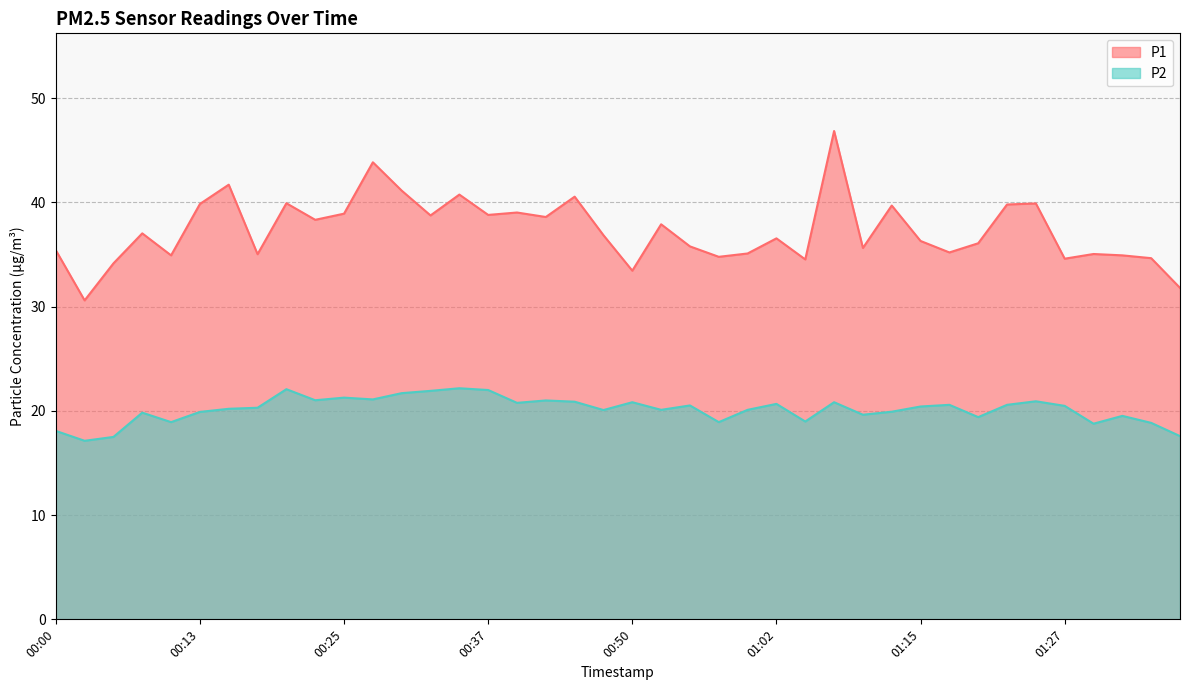

Does the chart display data point markers on the line(s)?

No